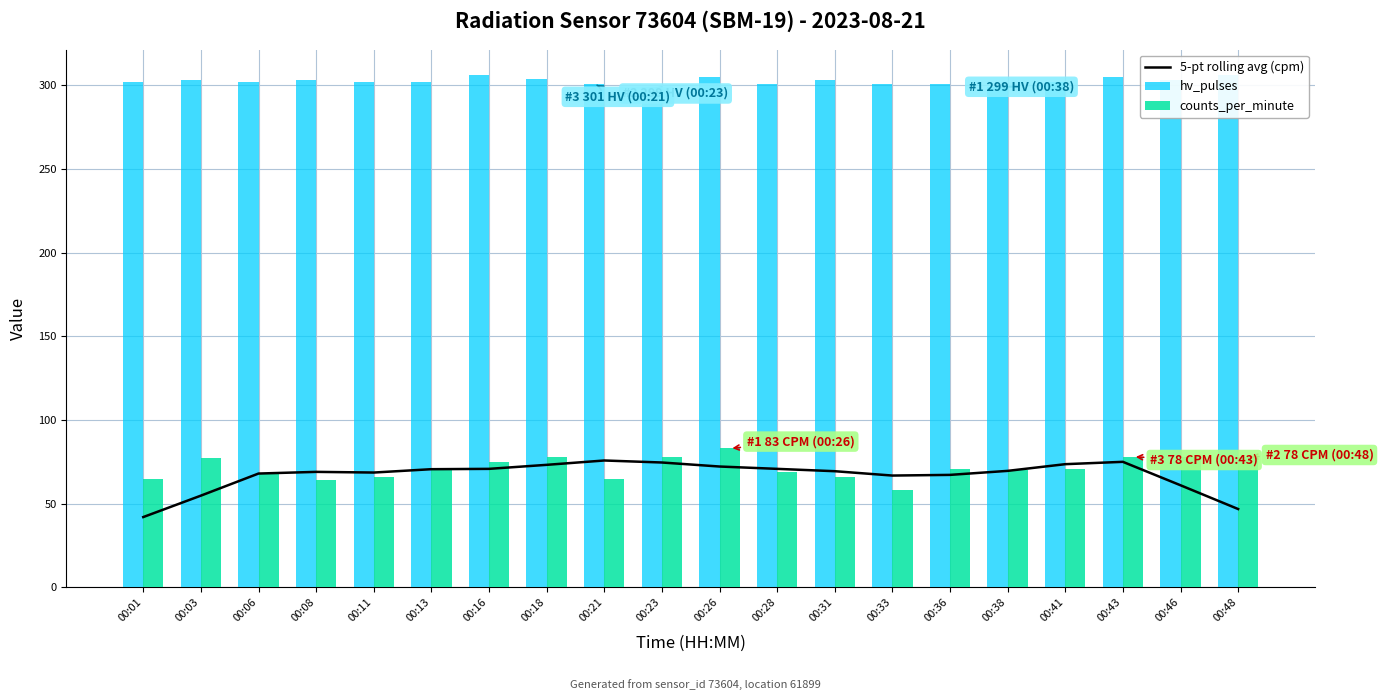

What is the difference between the maximum and minimum values in the 5-pt rolling avg (cpm) series?

33.8